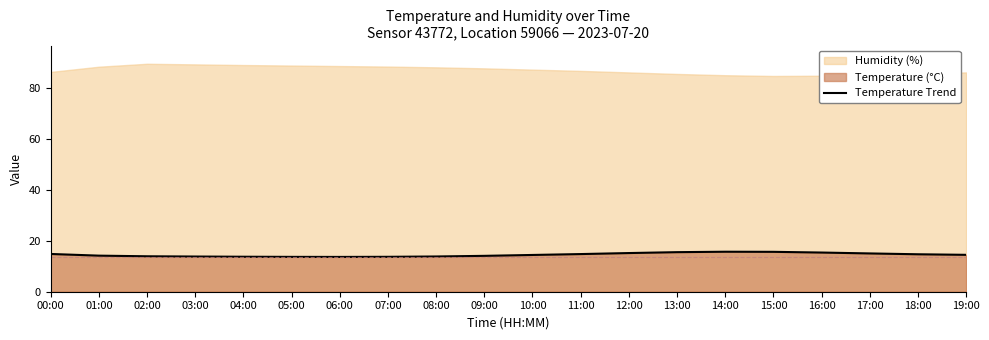

Which label corresponds to the smallest value in the chart?

06:00